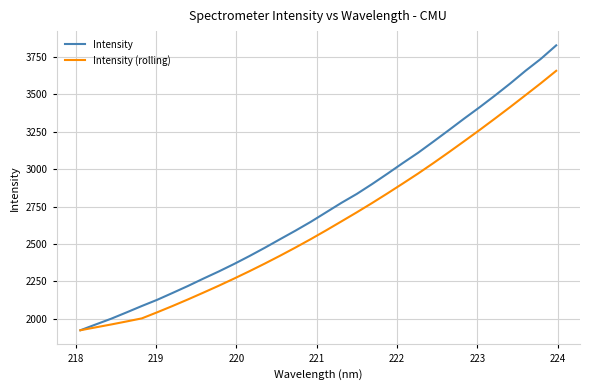

Which series has the largest total across all categories?

Intensity